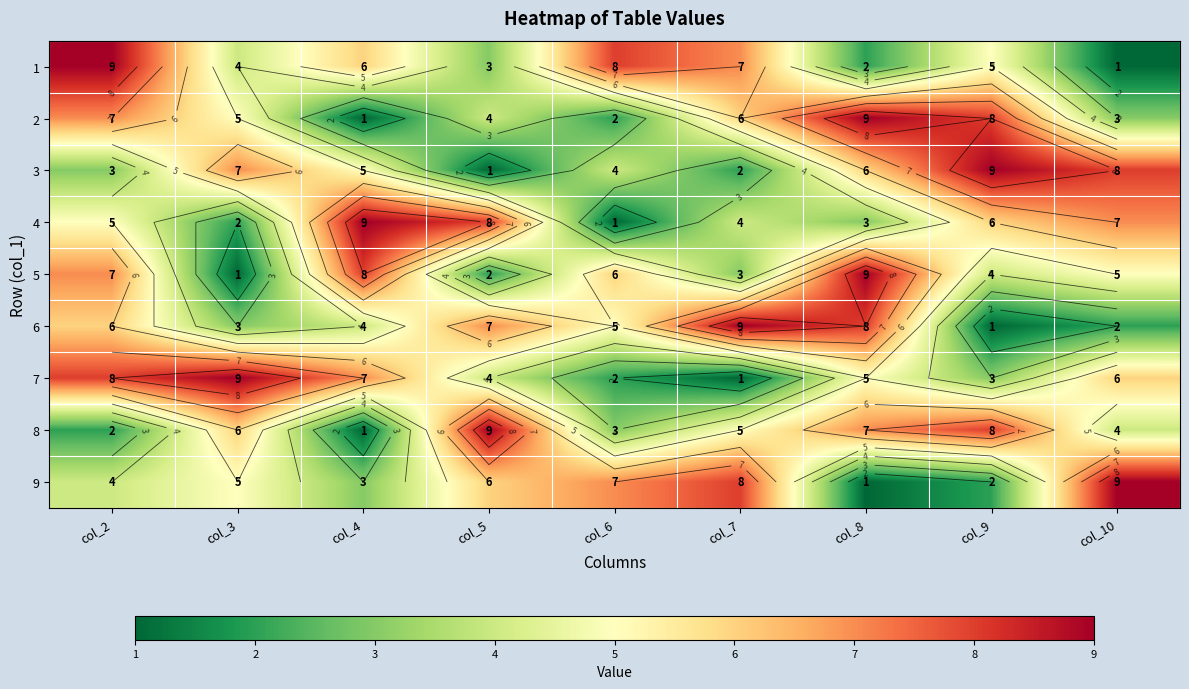

Between col_4 and col_8, which is larger?

col_4